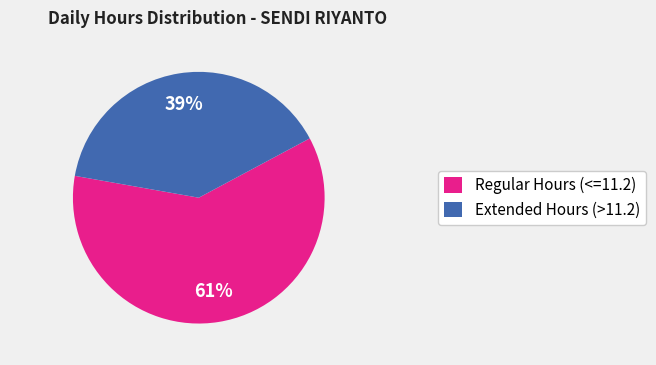

Do Regular Hours (<=11.2) and Extended Hours (>11.2) together represent more than half of the pie?

Yes